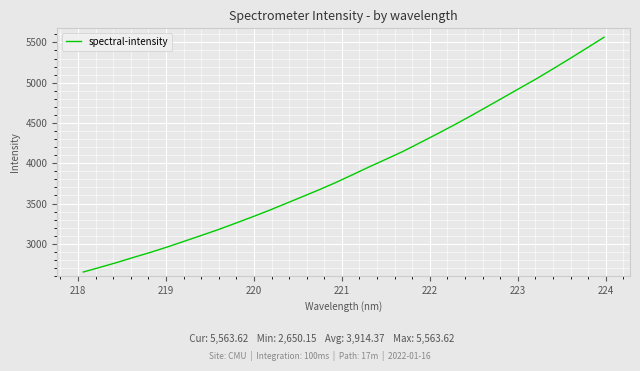

What is the minimum value shown in the chart?

2650.2